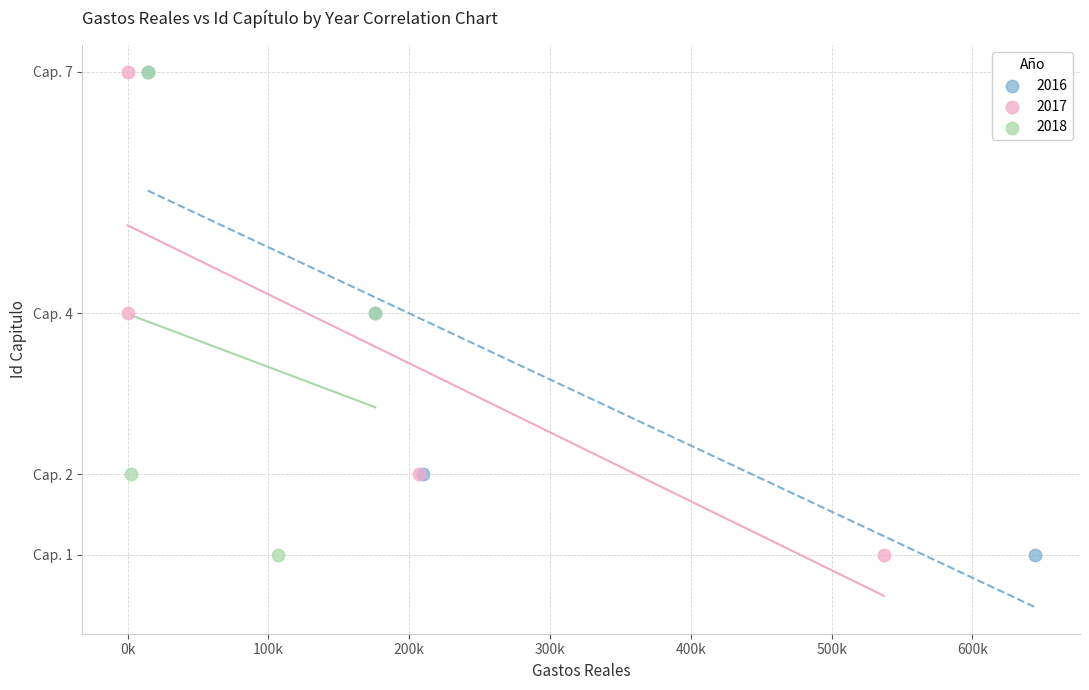

What are all the series names shown in the legend?

2016, 2017, 2018